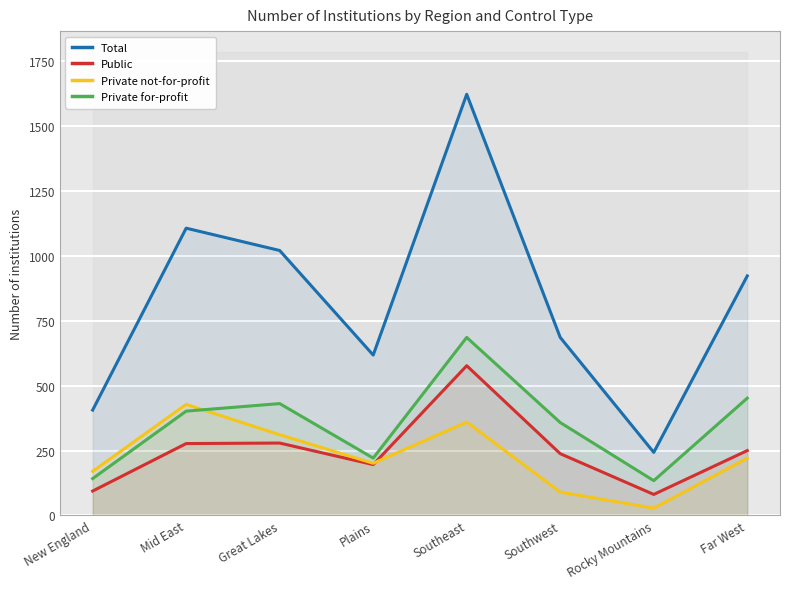

Between Southwest and Great Lakes, which is larger?

Great Lakes